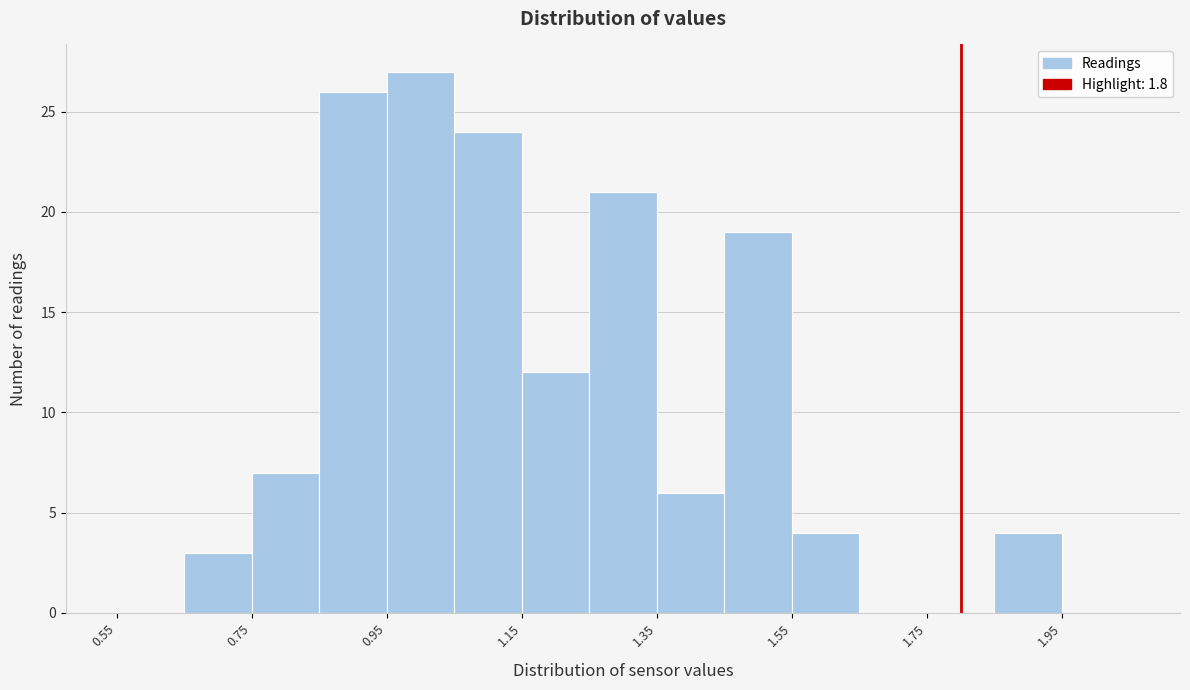

What is the height of the bar covering 0.85 to 0.95 on the x-axis? Neither the bar edges nor the heights are printed on the chart, so give them approximately, as read against the axes.

26